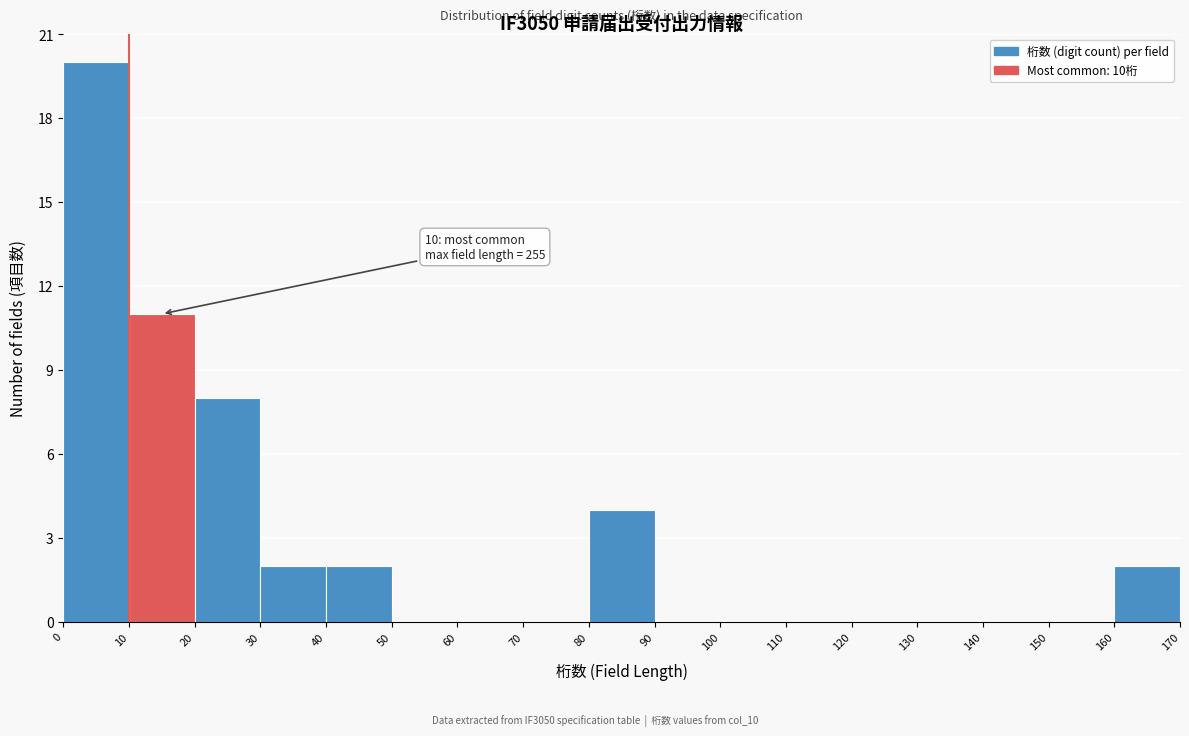

Which range on the x-axis has the tallest bar?

0 to 10